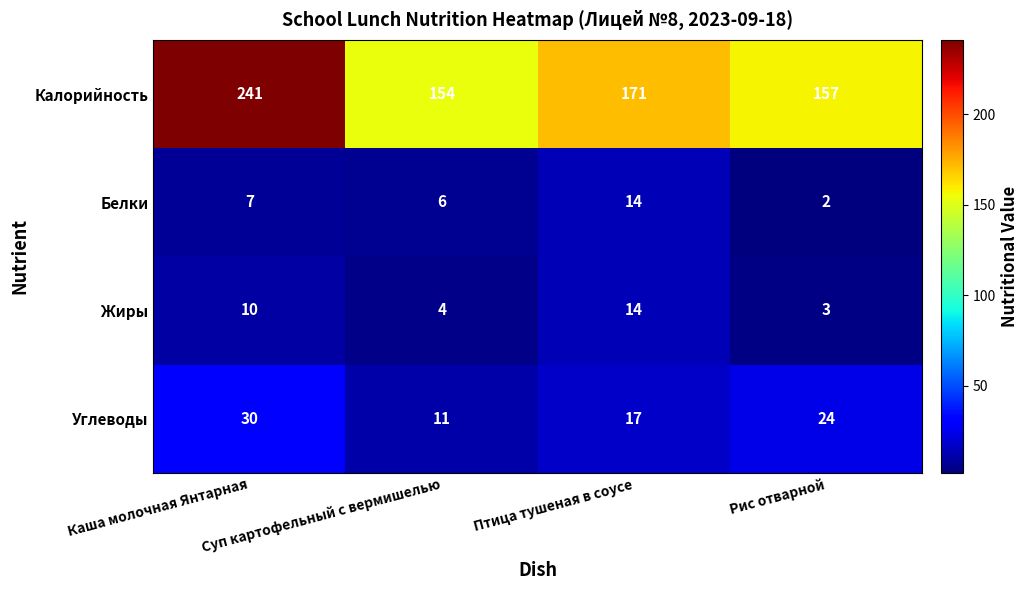

How many data points does each series have?

4